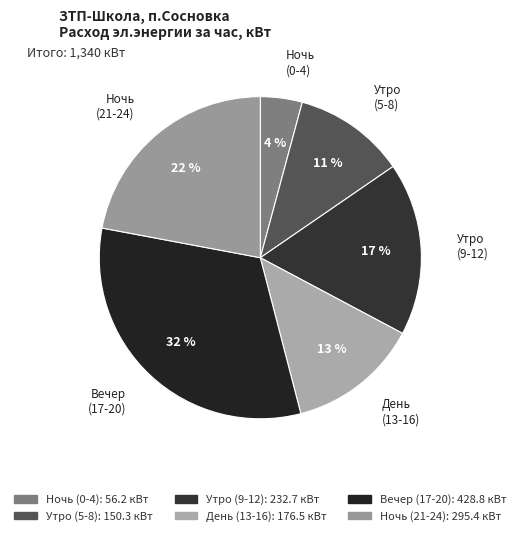

Count the number of slices in the pie.

6